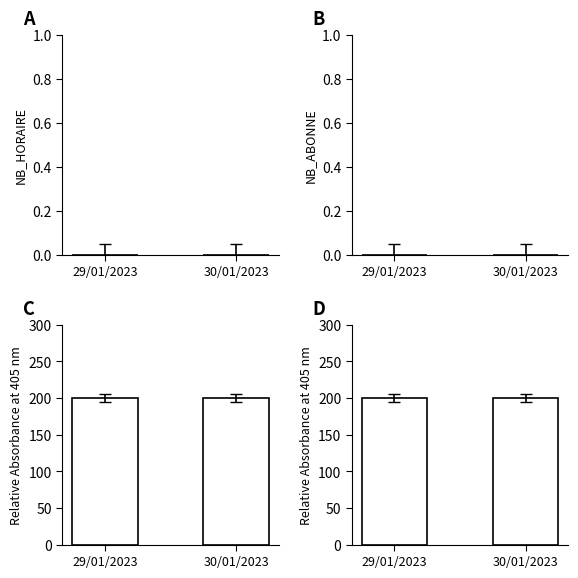

Reading left to right, extract all data points from this chart.

NB_HORAIRE: 29/01/2023=0	30/01/2023=0
NB_ABONNE: 29/01/2023=0	30/01/2023=0
Relative Absorbance at 405 nm: 29/01/2023=200	30/01/2023=200